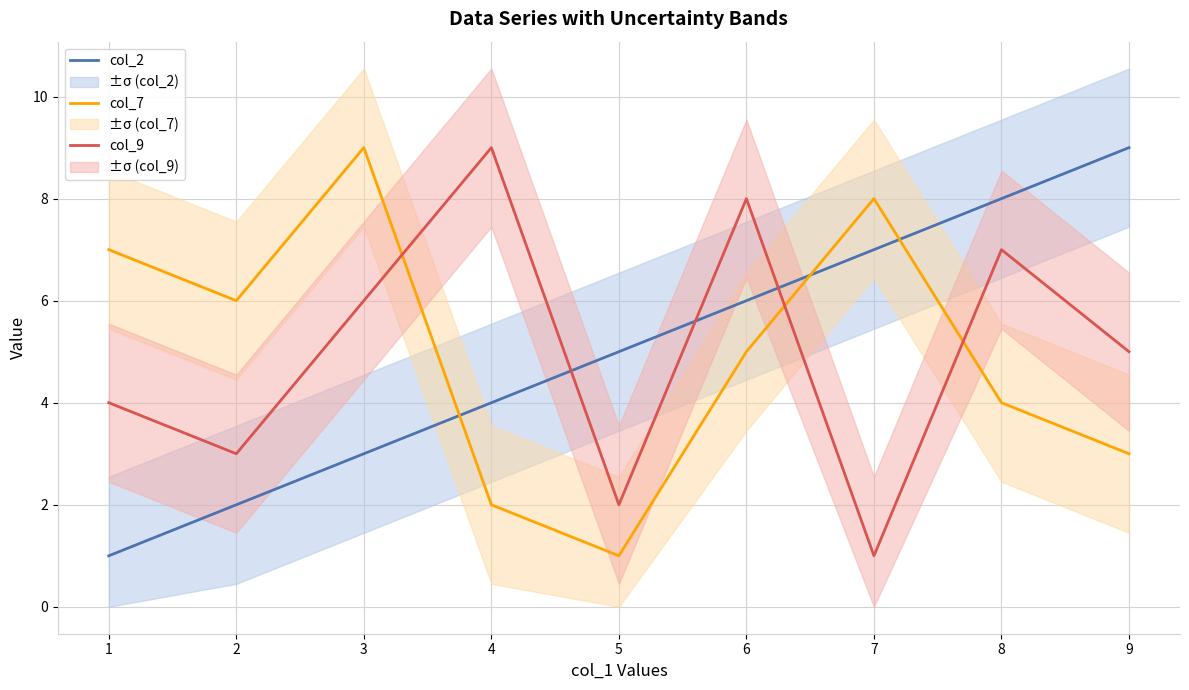

Reading left to right, extract all data points from this chart.

col_2: 1	2	3	4	5	6	7	8	9
col_7: 7	6	9	2	1	5	8	4	3
col_9: 4	3	6	9	2	8	1	7	5